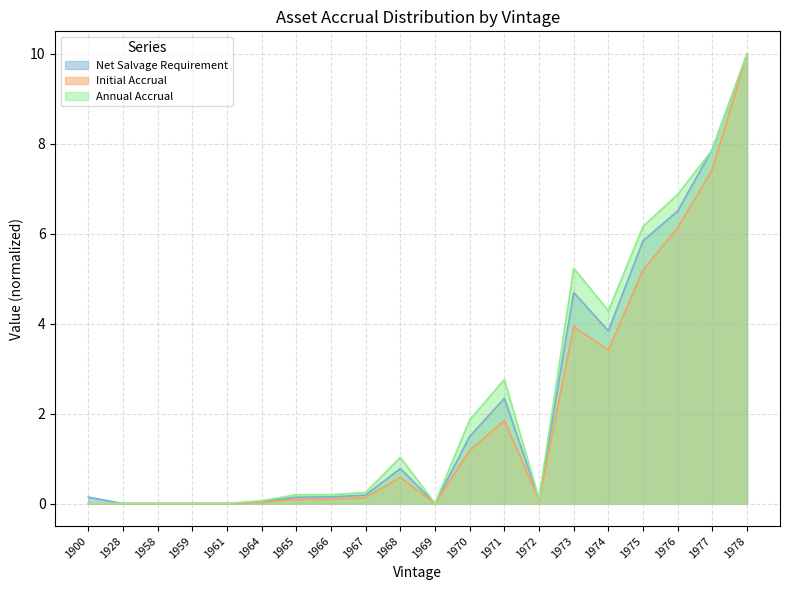

What is the total value across all series at 1973?

13.9